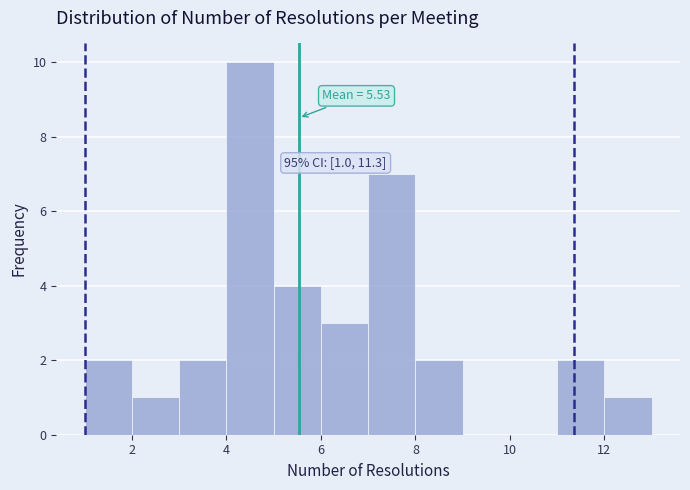

Which range on the x-axis has the tallest bar?

4 to 5